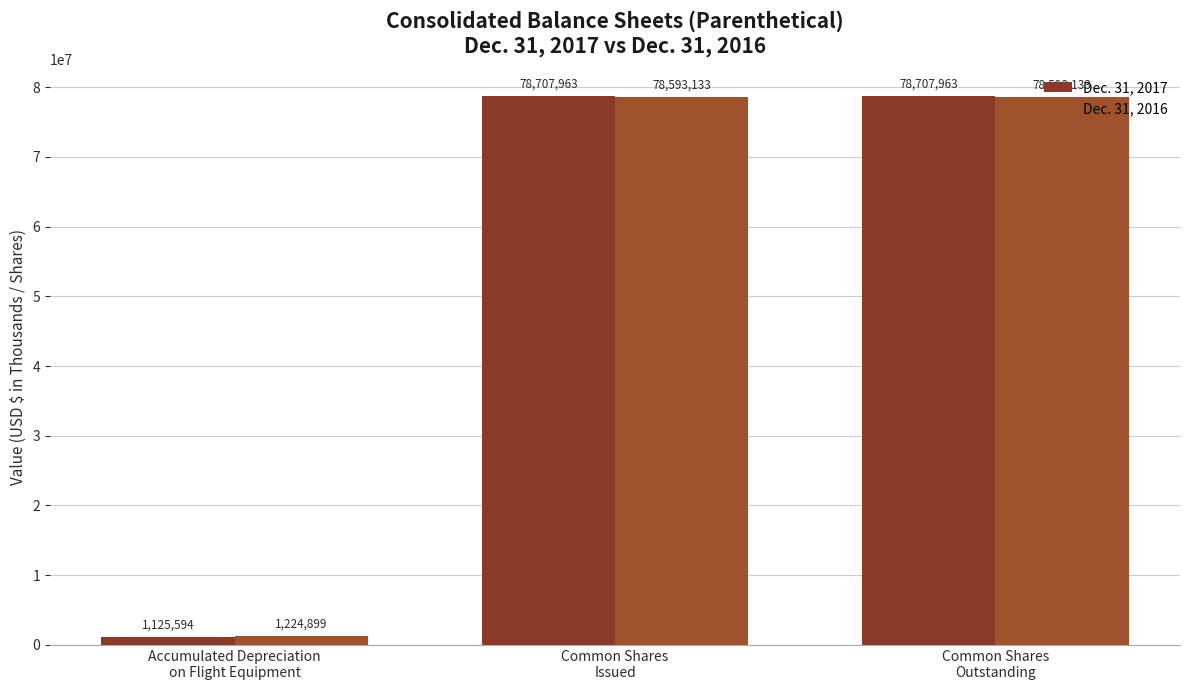

What is the maximum value shown in the chart?

78707963